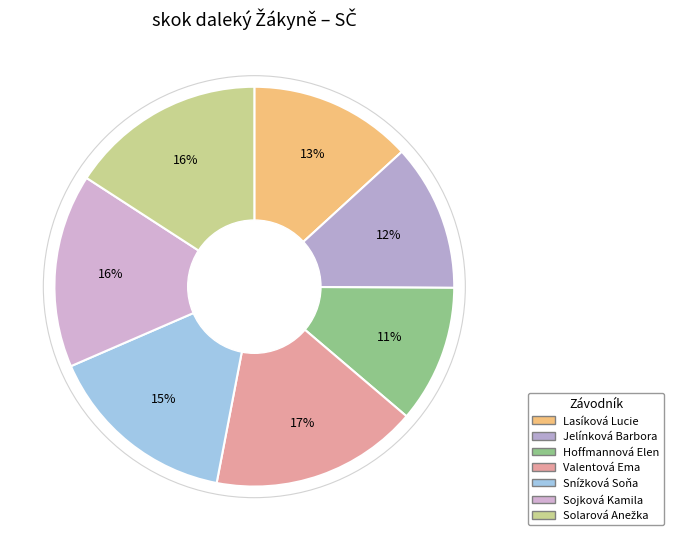

To the nearest percent, what percentage of the pie is Hoffmannová Elen?

11%